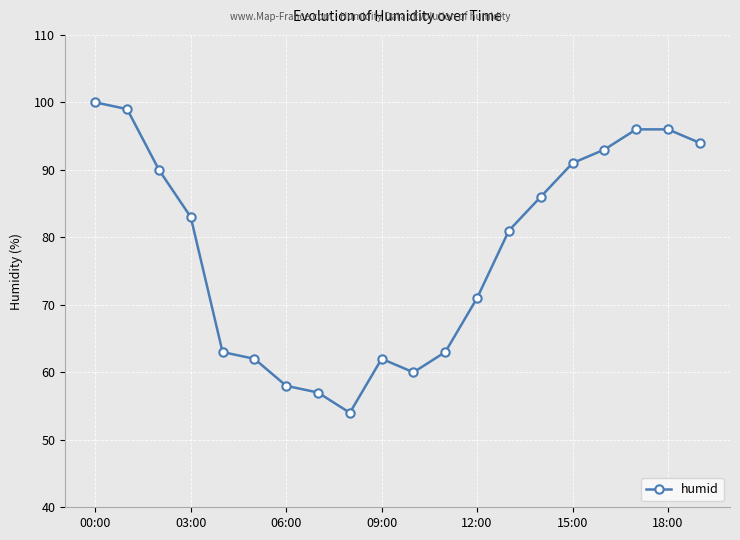

Count the number of data series in this chart.

1